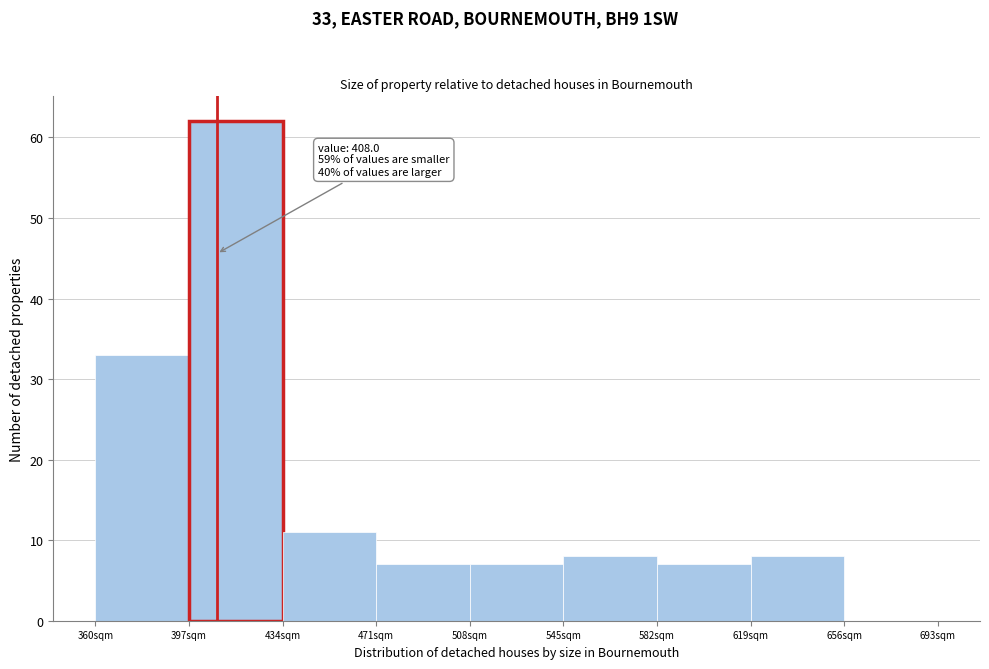

Over which range of the x-axis is the bar tallest?

397 to 434